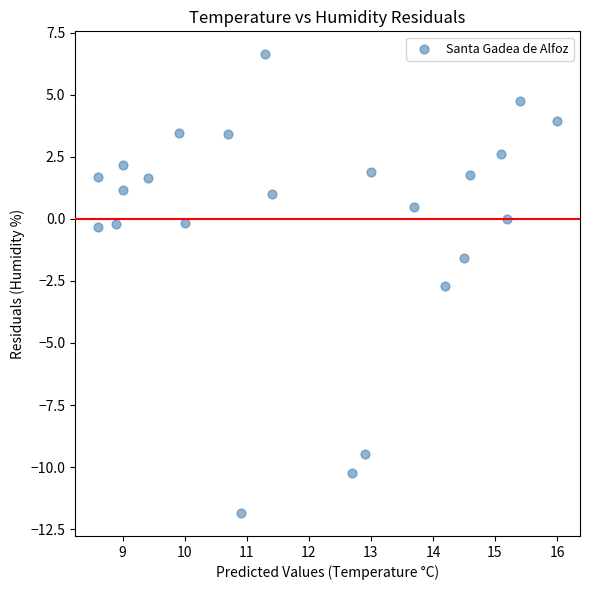

What Y value in the scatter plot is closest to -2?

-1.6